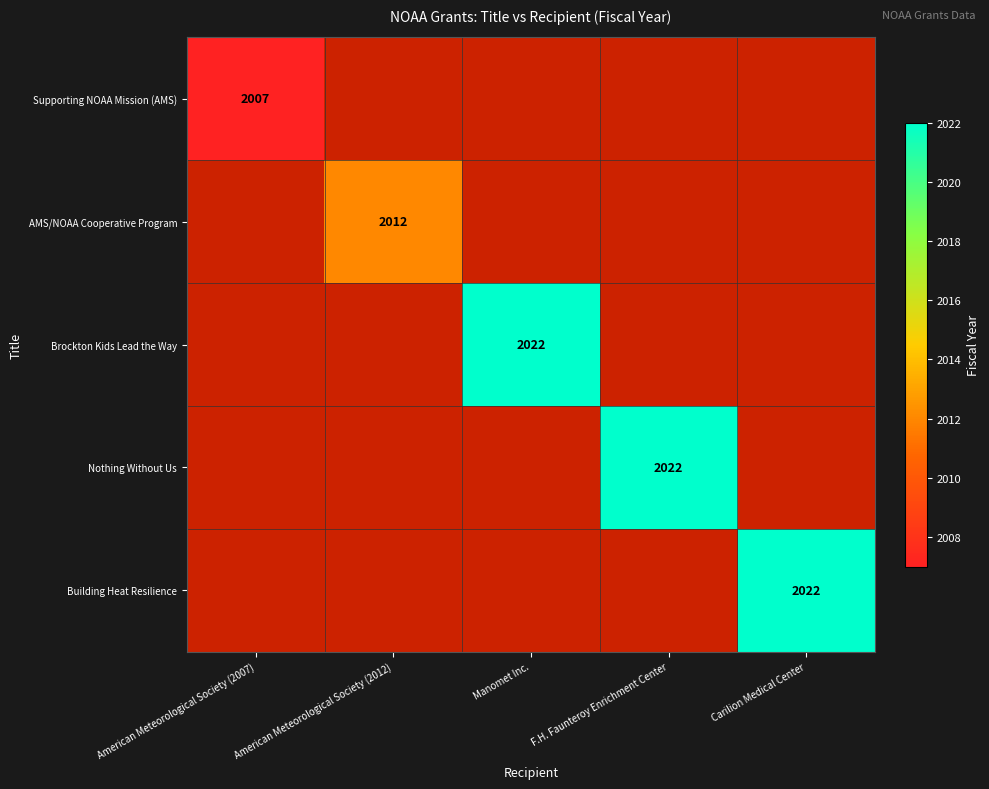

The AMS/NOAA Cooperative Program series shows 2012 at American Meteorological Society (2012). True or false?

True